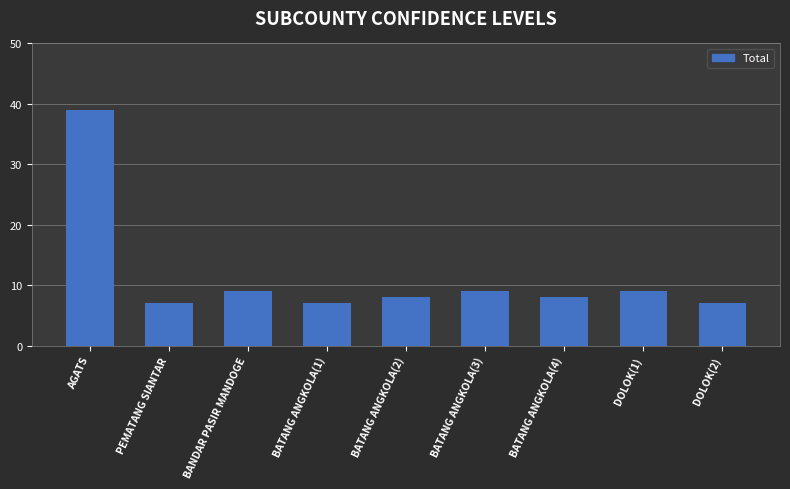

At which category does the chart reach its peak across all series?

AGATS